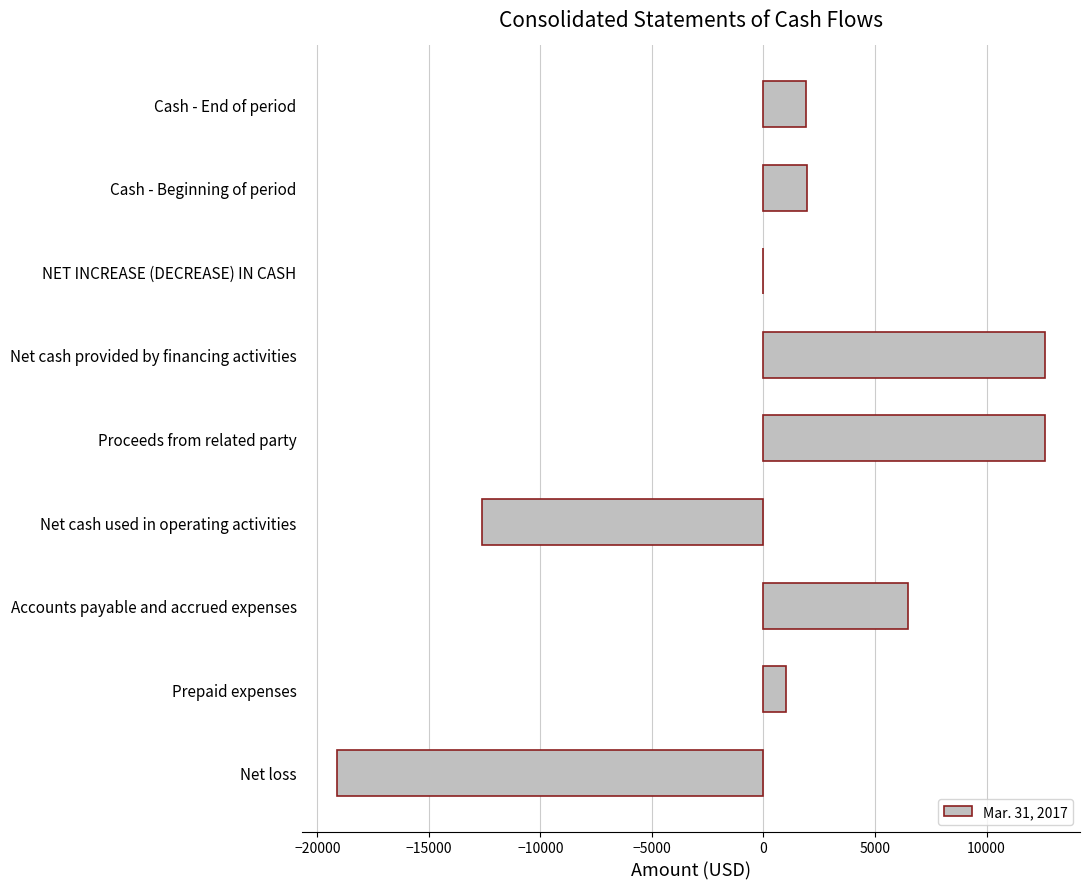

What is the sum of all values?

4796